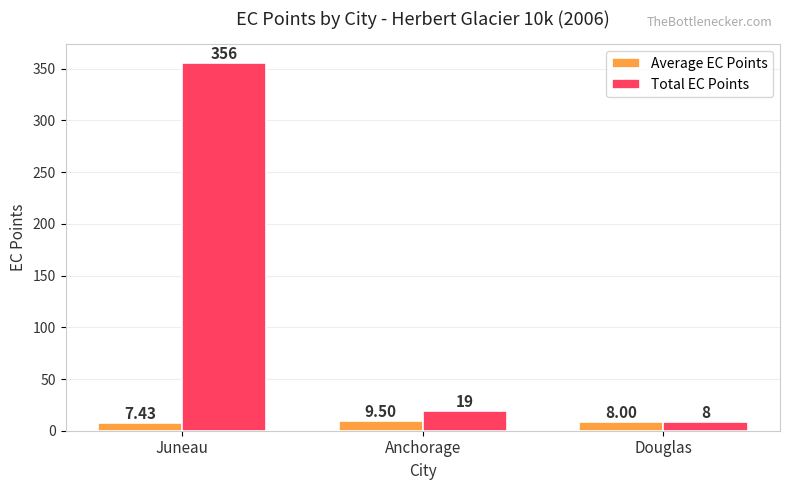

Is the value of Total EC Points at Douglas greater than the value of Average EC Points at Juneau?

Yes